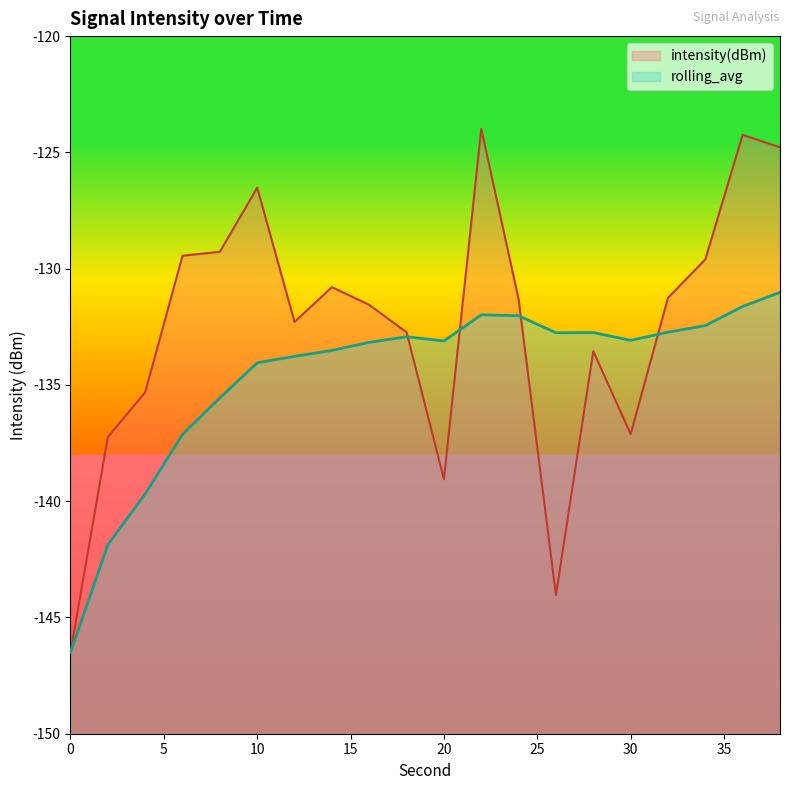

At which label does intensity(dBm) first exceed -131?

6